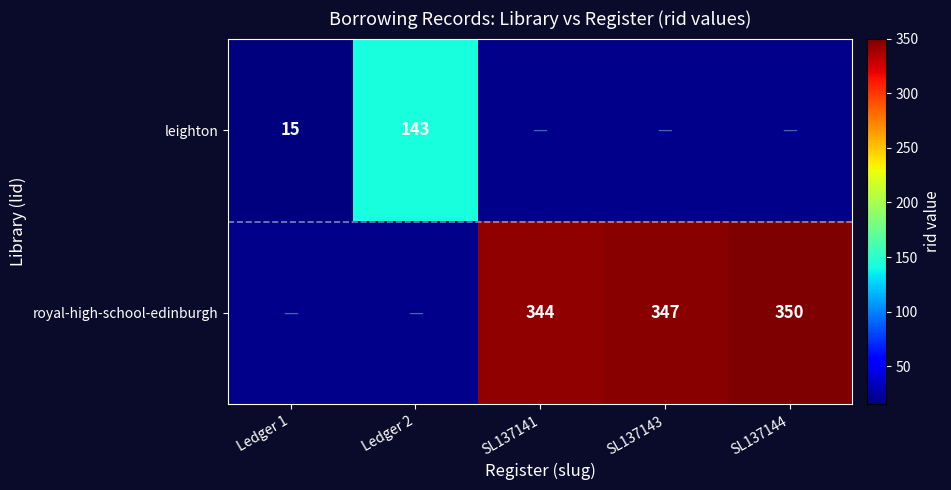

True or false: royal-high-school-edinburgh has a value of 344 at SL137141.

True